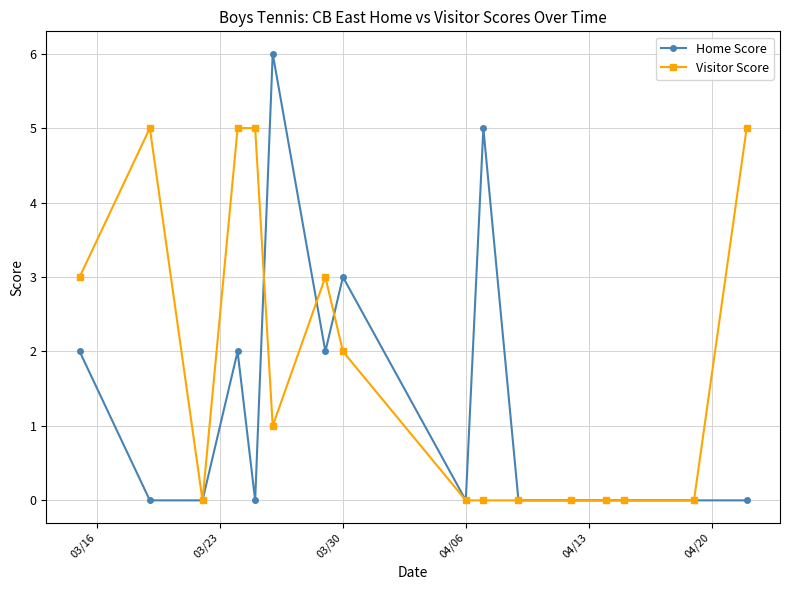

True or false: Visitor Score has more than 1 points higher than both neighbors.

True